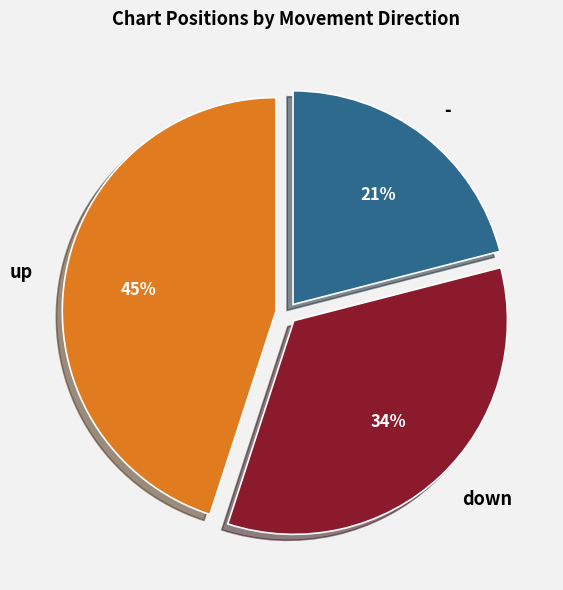

To the nearest percent, what is the difference between the largest and smallest slice percentages?

24%